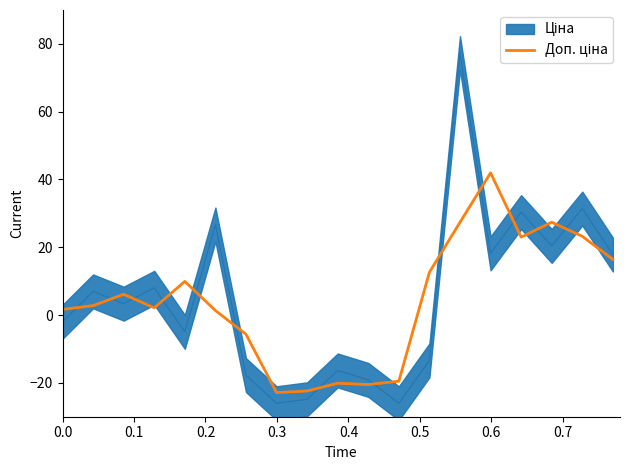

Does the chart have visible grid lines?

No